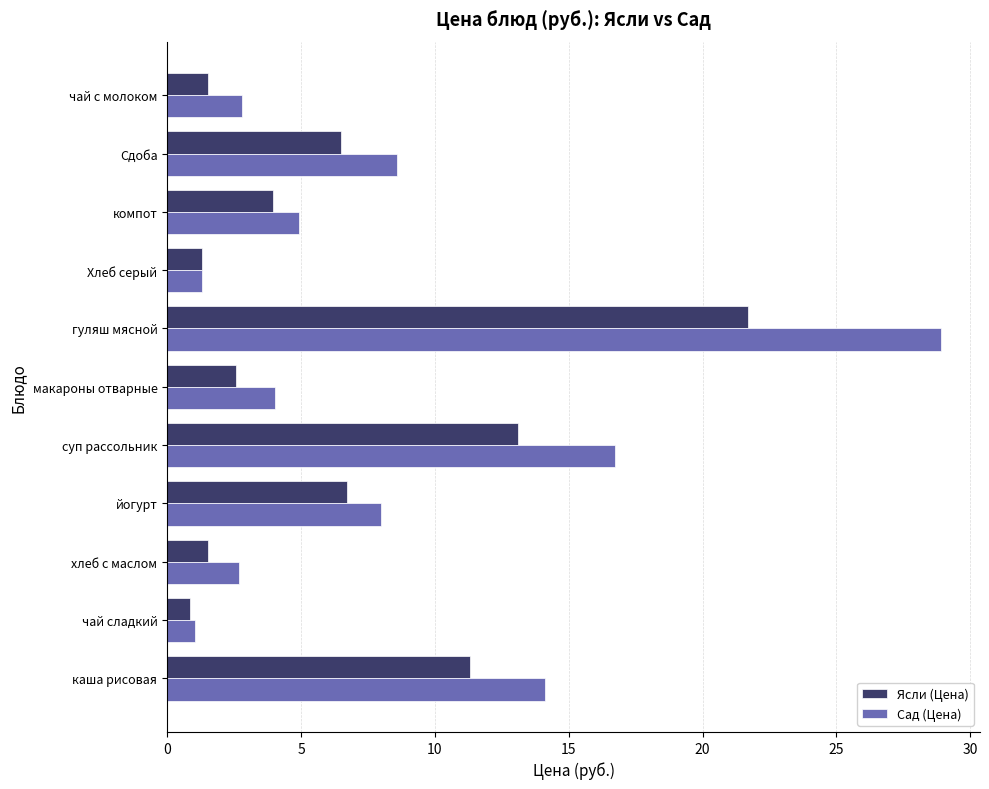

What is the difference between the second highest and second lowest values in the Ясли (Цена) series?

11.8